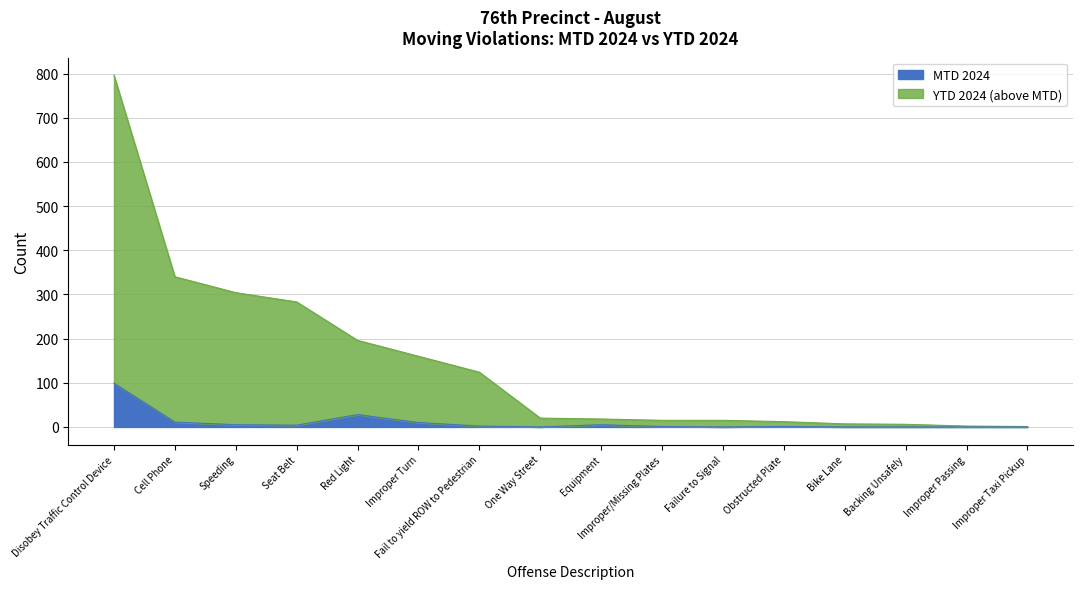

Which category has the highest value in the MTD 2024 series?

Disobey Traffic Control Device